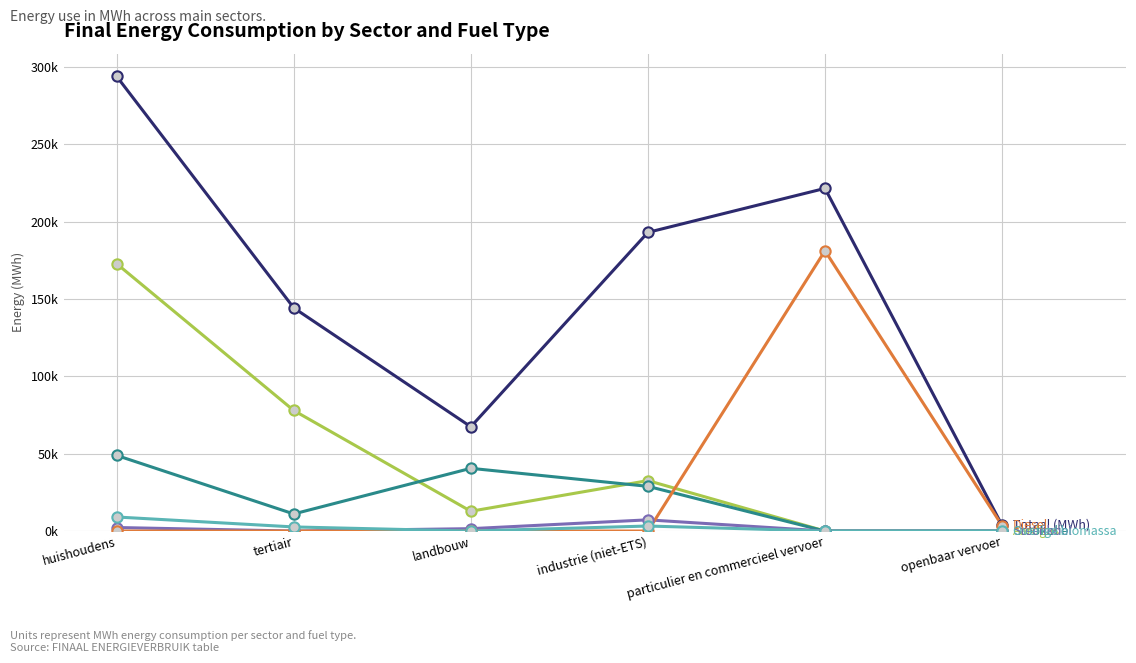

At which category is the sum across all series the highest?

huishoudens